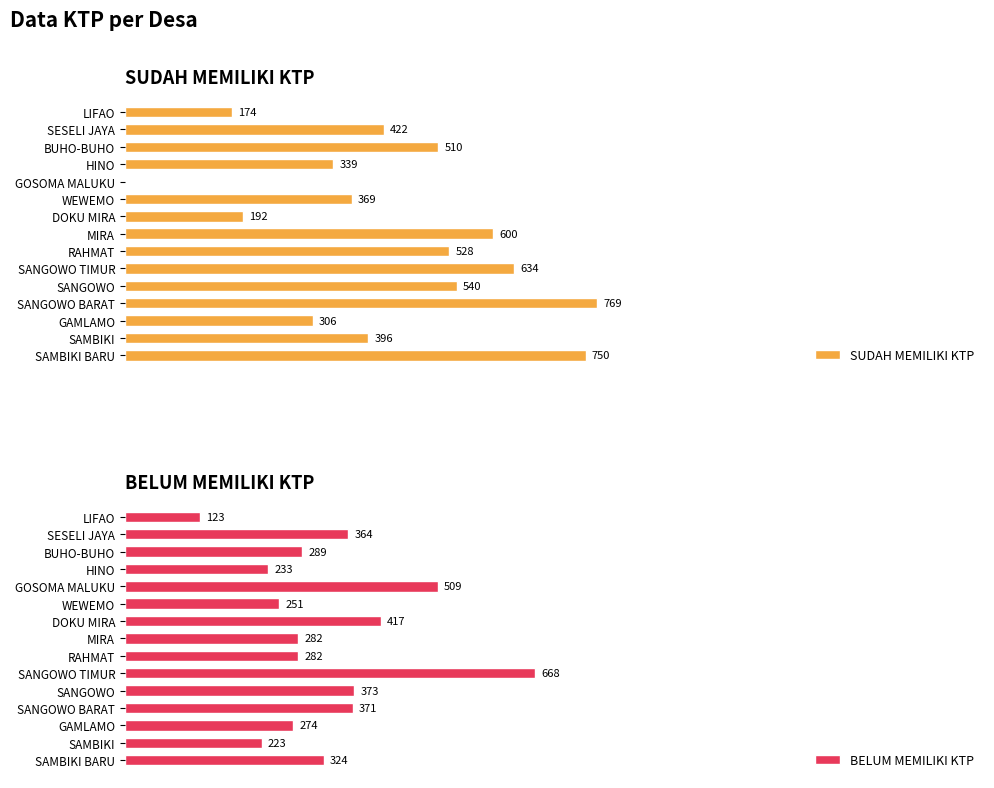

What are all the series names shown in the legend?

SUDAH MEMILIKI KTP, BELUM MEMILIKI KTP